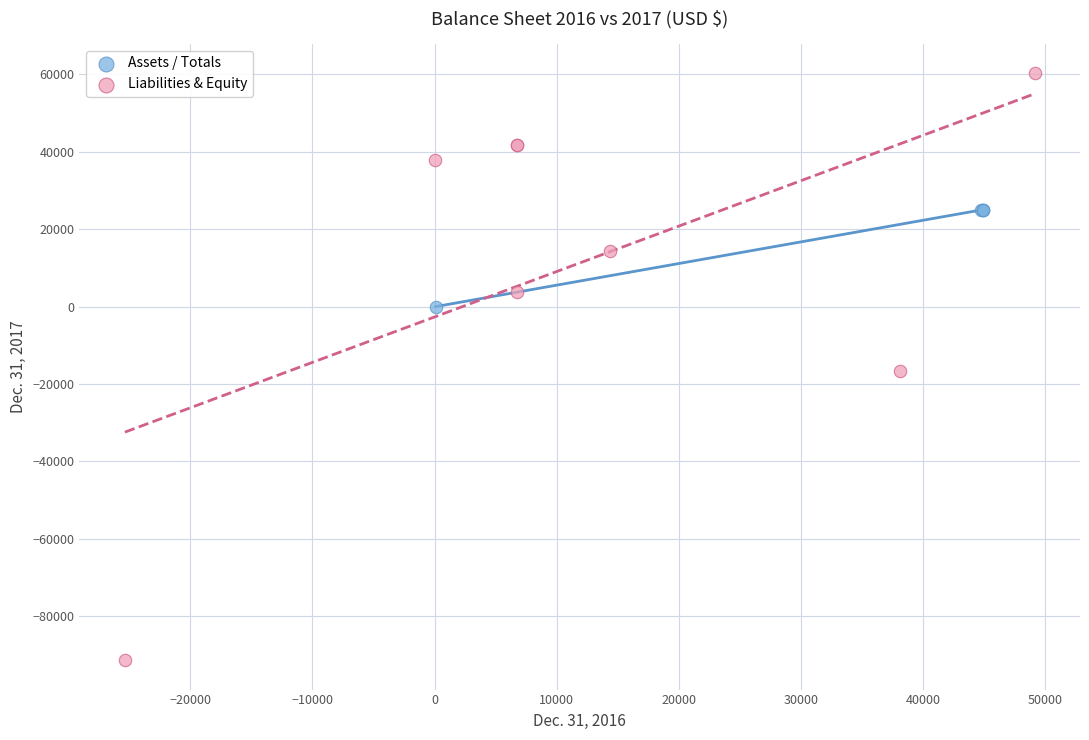

Which series contains the highest Y value?

Liabilities & Equity